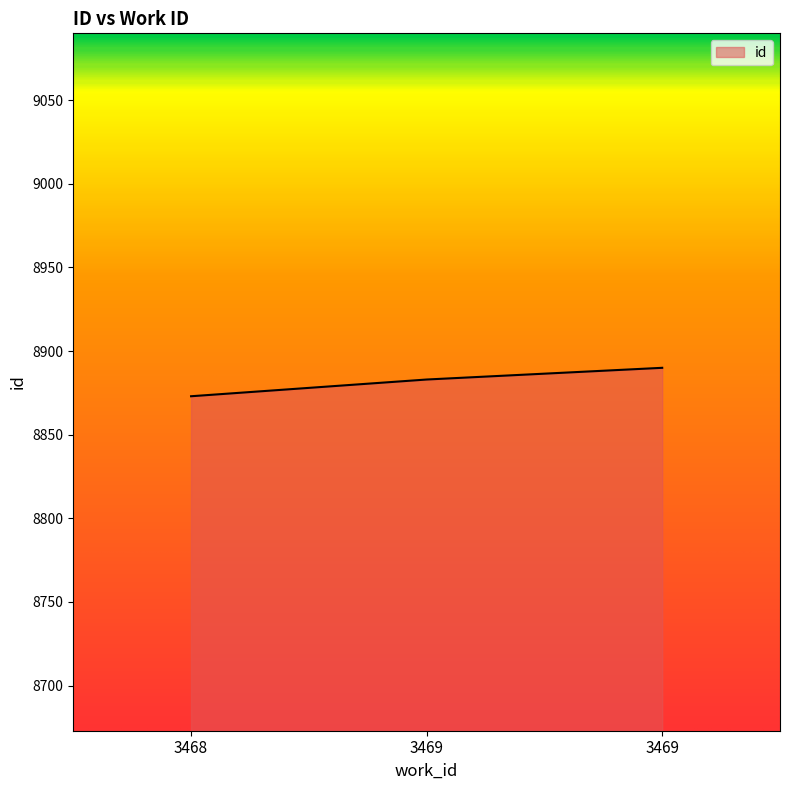

At which label is the value closest to 8881?

3469